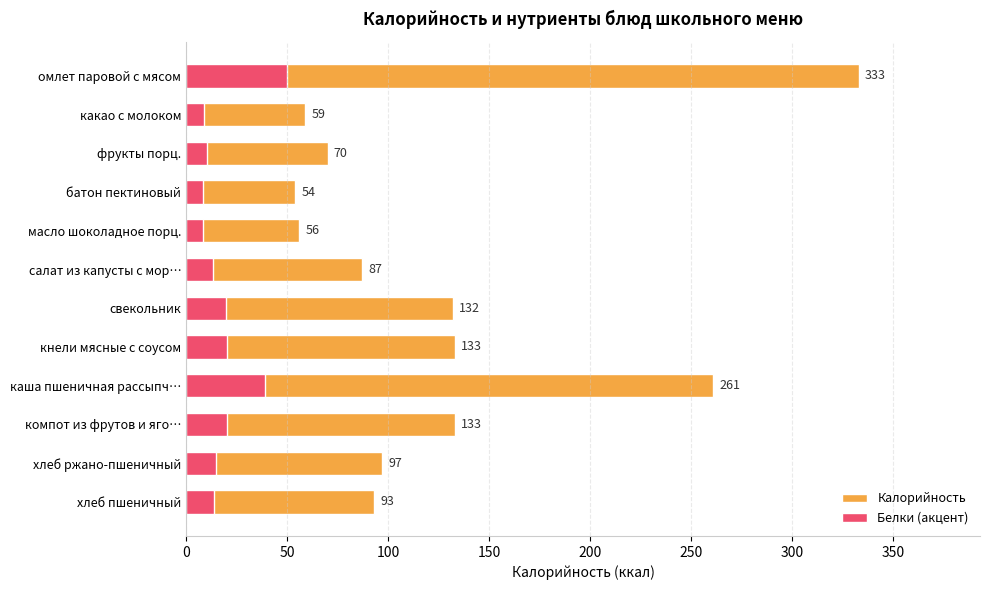

Rank the series by their maximum value, from highest to lowest.

Калорийность, Белки (акцент)